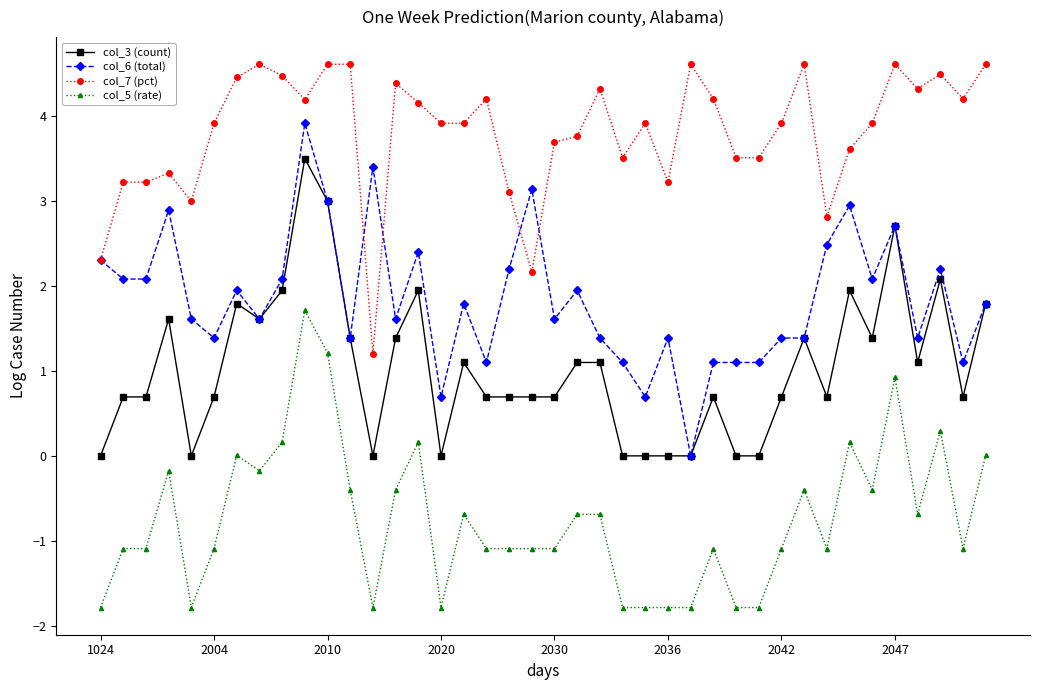

True or false: col_6 (total) and col_5 (rate) intersect in this chart.

False